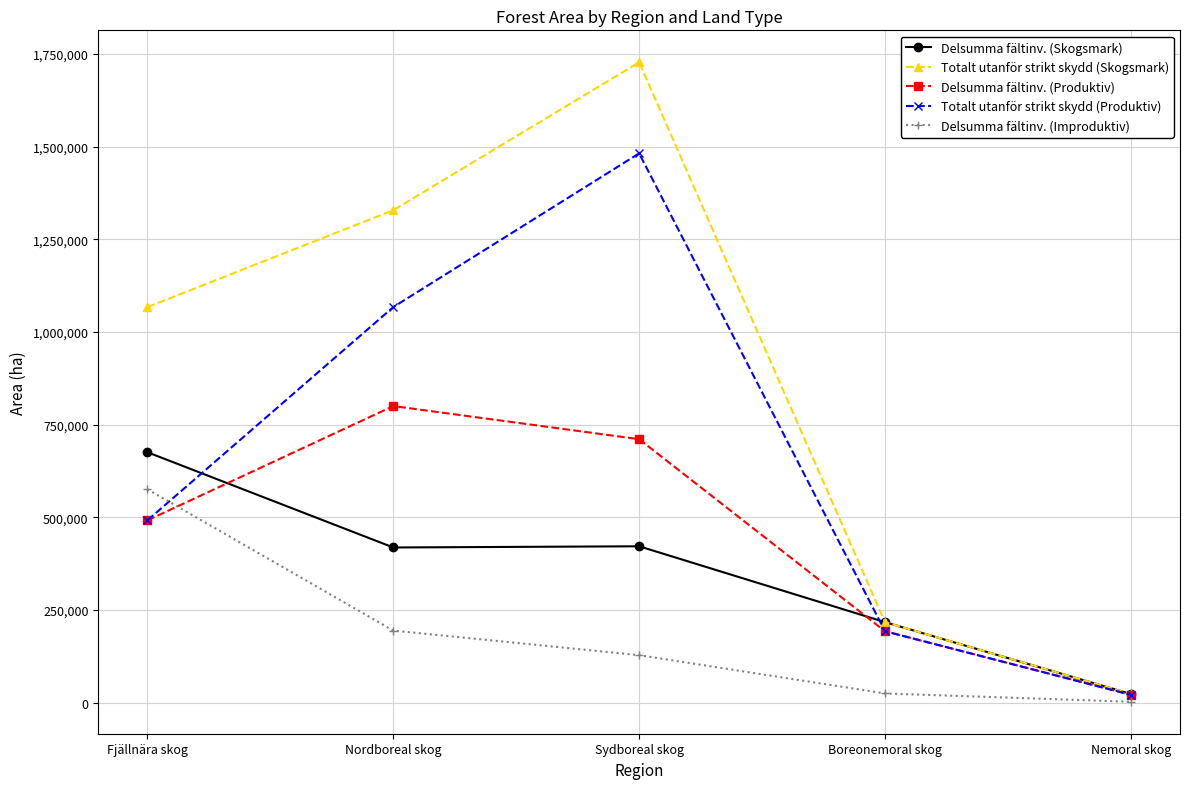

What is the label of the 1st point from the right?

Nemoral skog